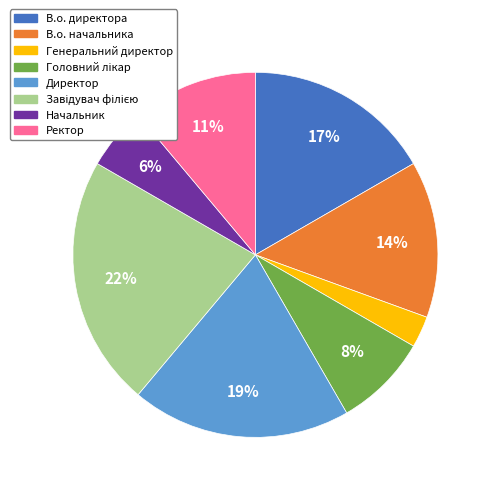

Combined, do Директор and Начальник account for over 50%?

No